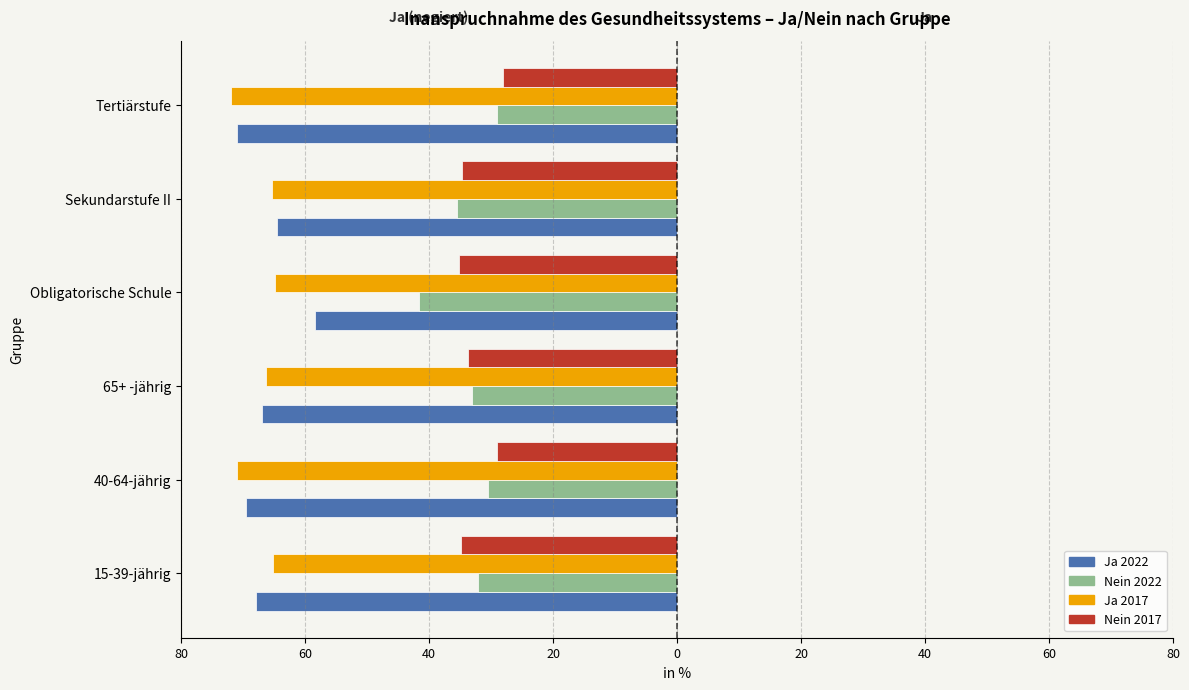

Which series has the widest spread of values?

Ja 2022